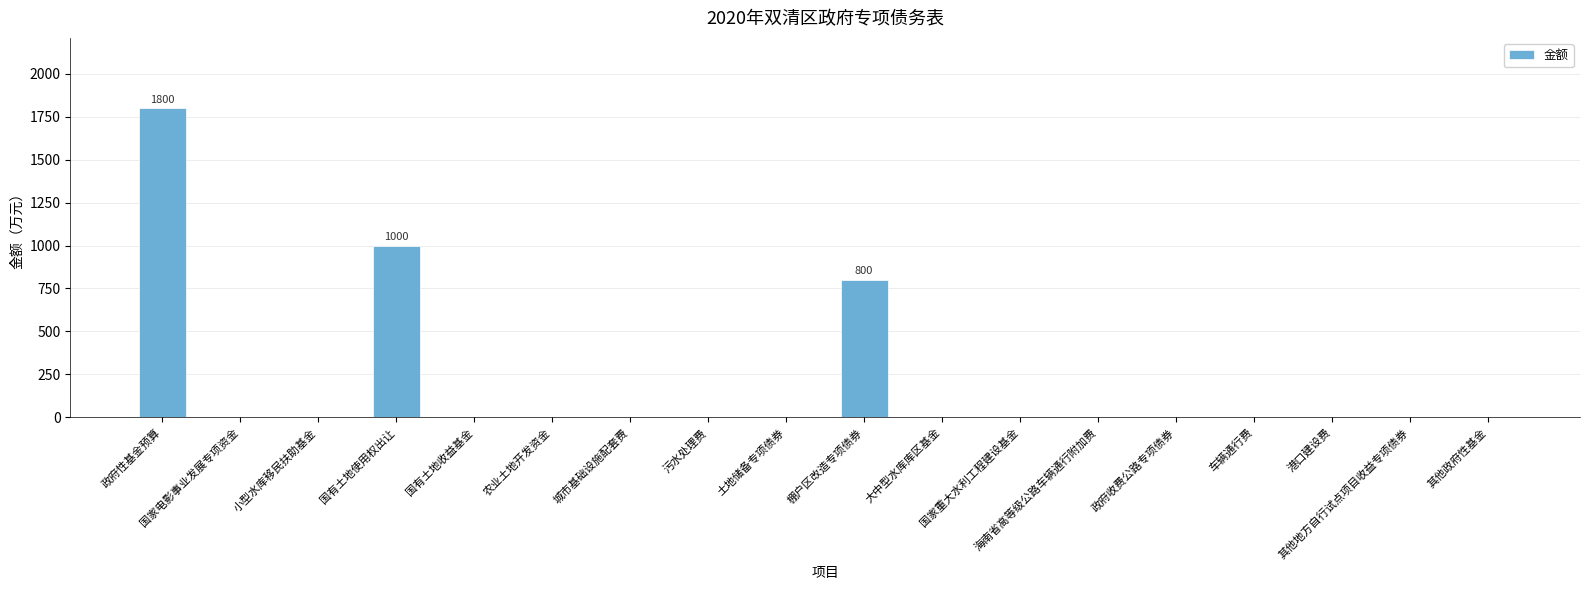

What is the maximum value shown in the chart?

1800